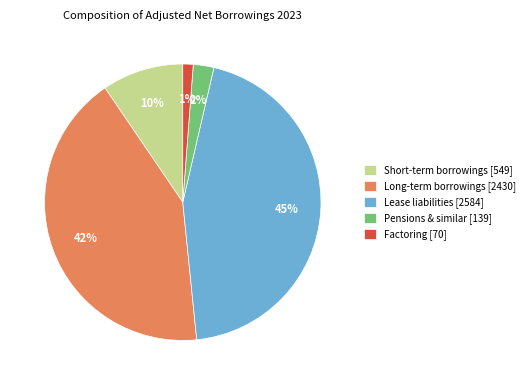

Which category has the smallest portion of the pie?

Factoring